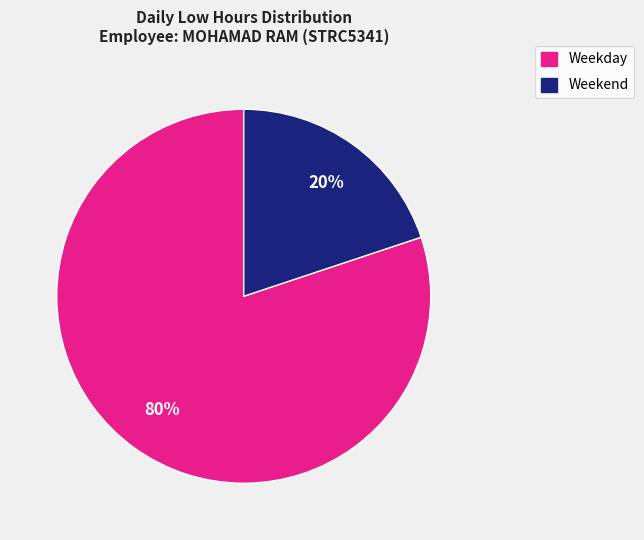

Is there any slice that represents more than half of the pie?

Yes